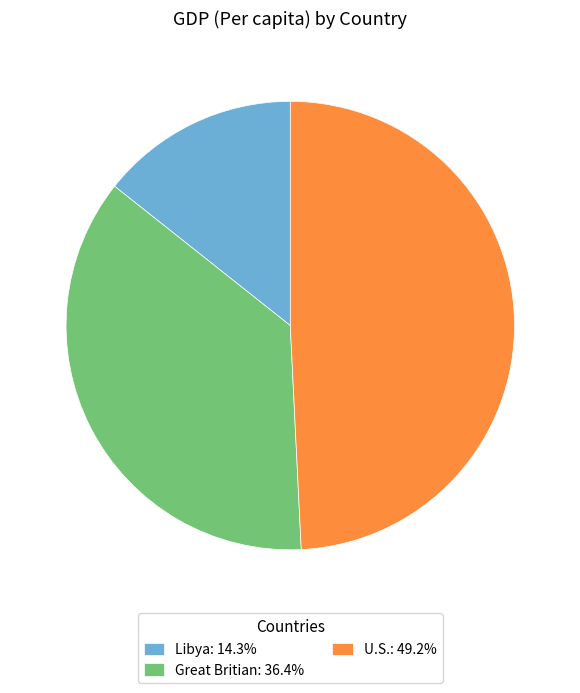

Does Libya: 14.3% account for over 50% of the chart?

No